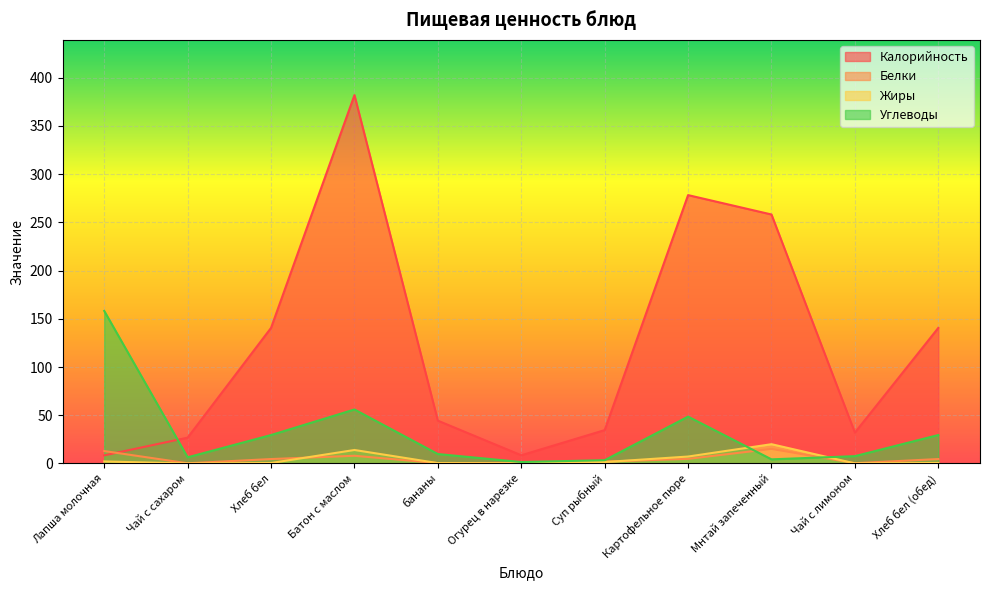

At which label is Жиры closest to 10?

Картофельное пюре